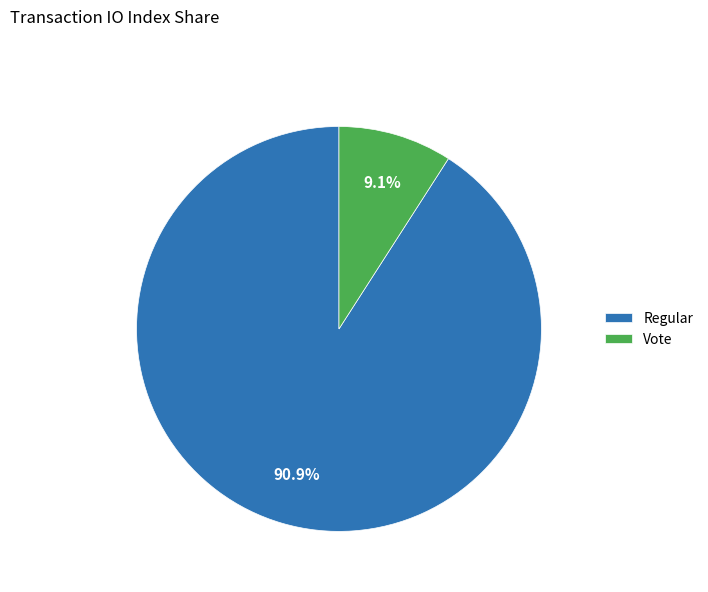

Count the number of slices in the pie.

2